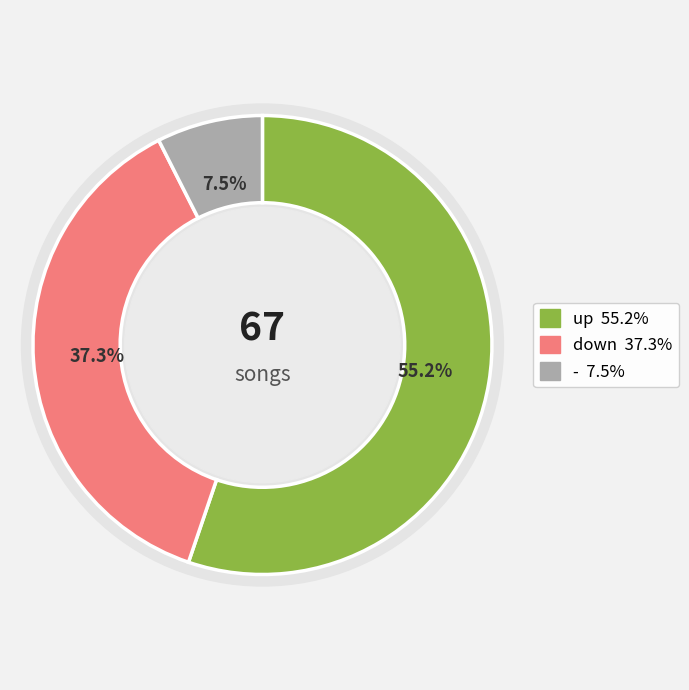

To the nearest percent, what is the difference between the largest and smallest slice percentages?

48%